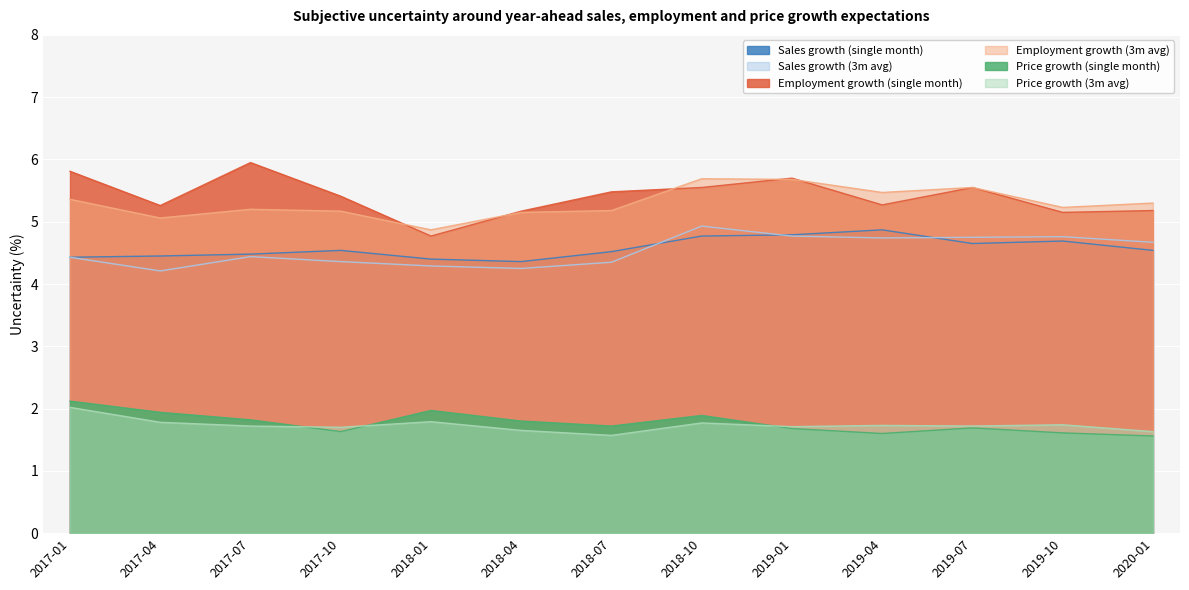

What position from the left is 2017-10?

4